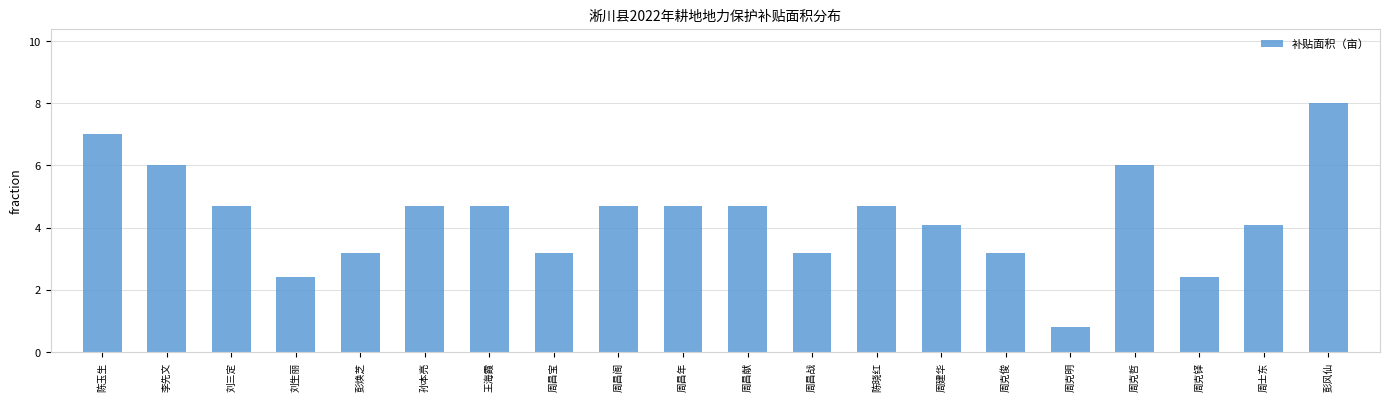

Count the number of values greater than 4.

13